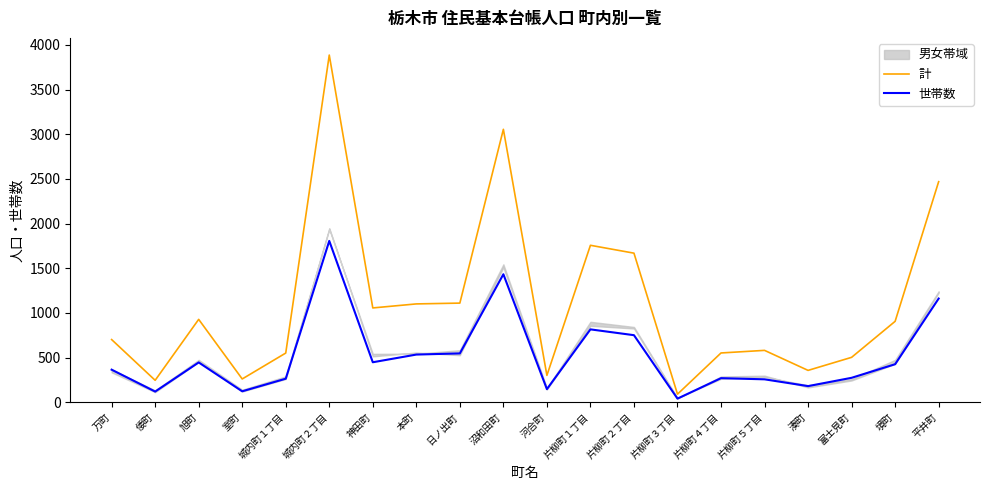

What is the label of the 15th point from the right?

城内町２丁目